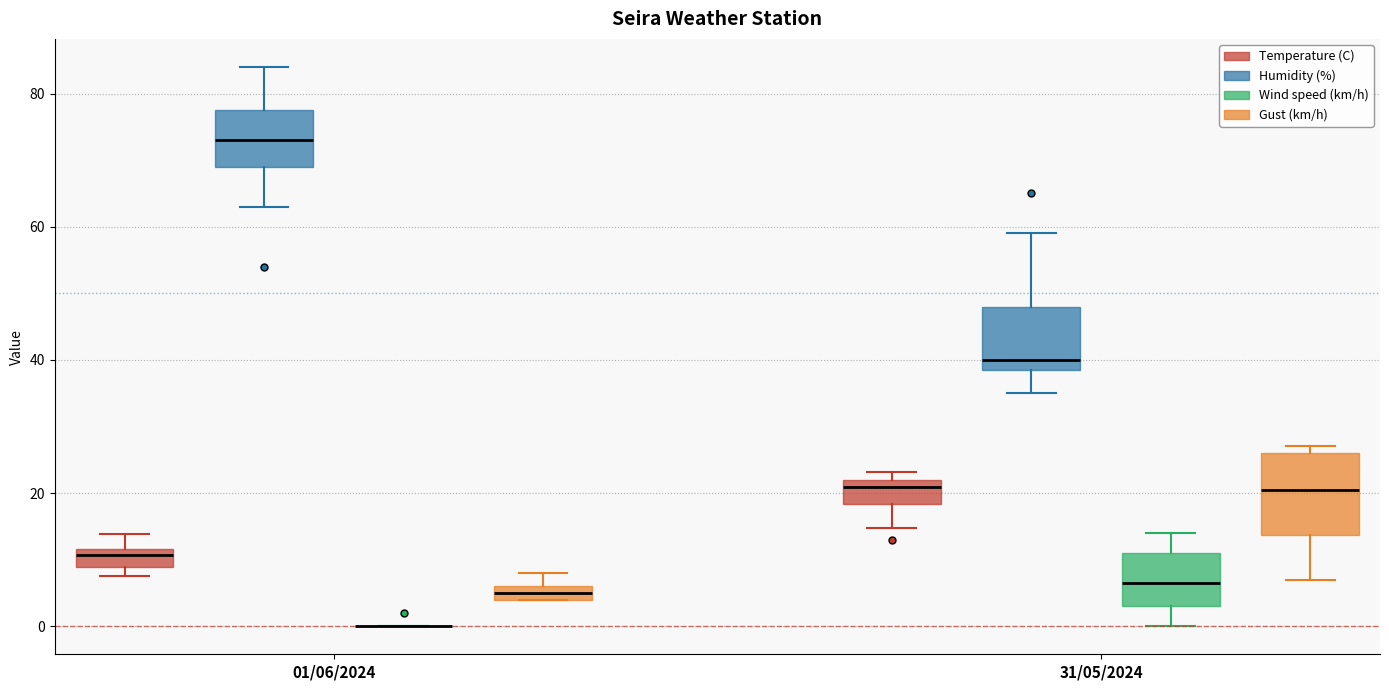

Comparing the boxes themselves (not the whiskers), which one is the tallest?

31/05/2024 (Gust (km/h))